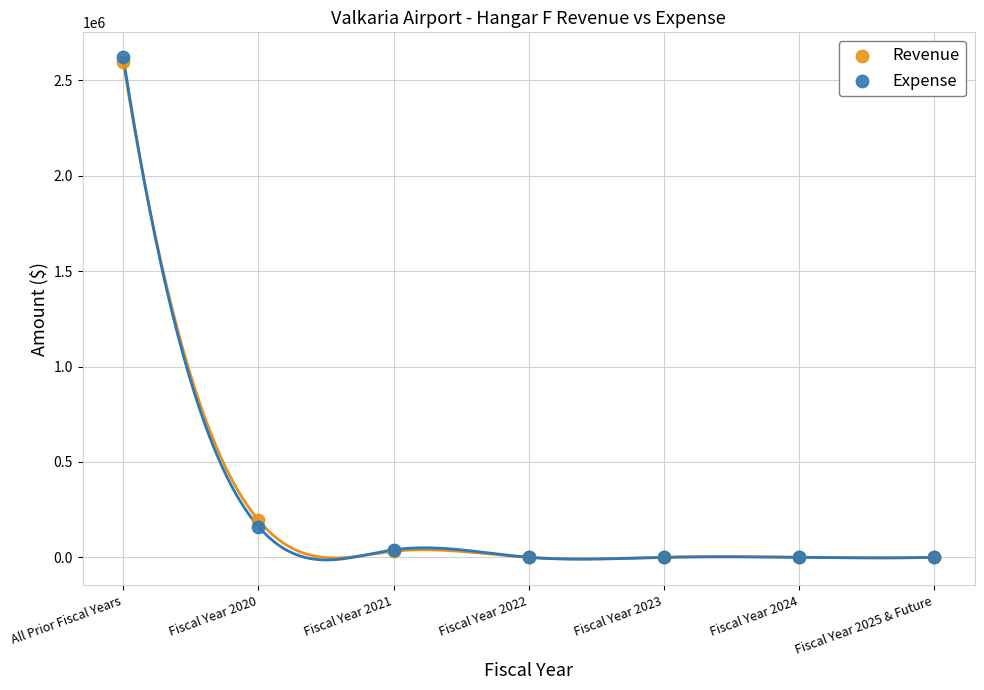

What are all the series names shown in the legend?

Revenue, Expense